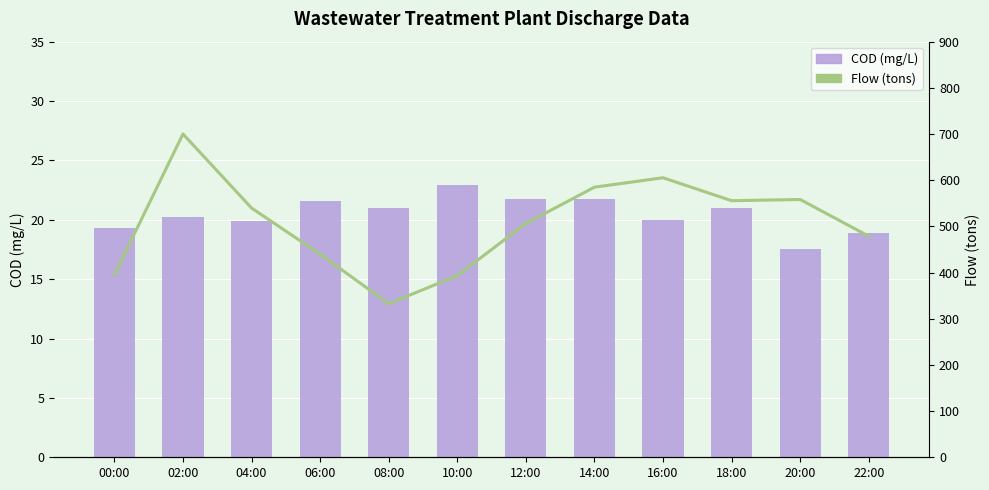

List the series in order of their peak value, highest first.

Flow (tons), COD (mg/L)